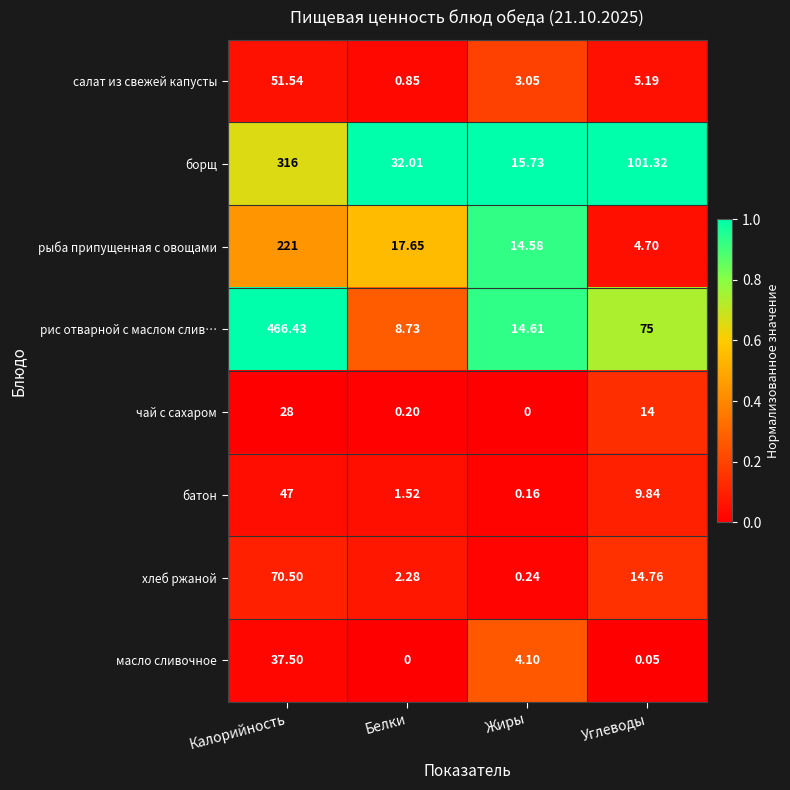

List the series in order of their peak value, highest first.

рис отварной с маслом слив…, борщ, рыба припущенная с овощами, хлеб ржаной, салат из свежей капусты, батон, масло сливочное, чай с сахаром